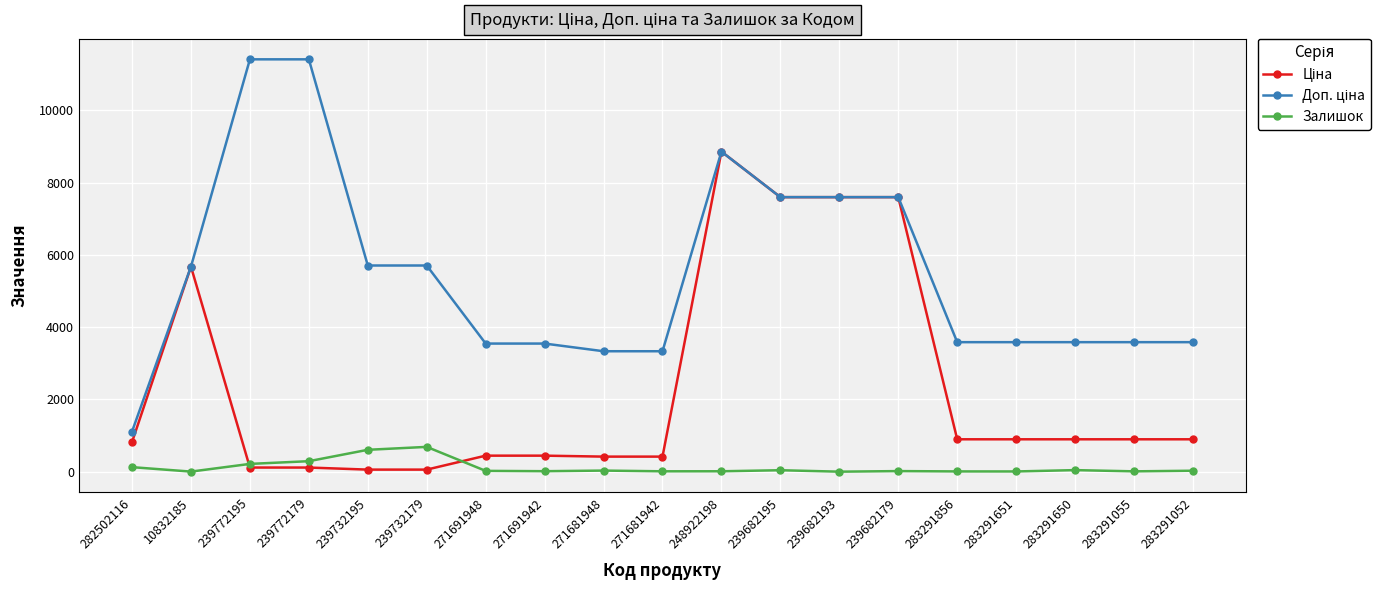

At which category is the sum across all series the highest?

248922198